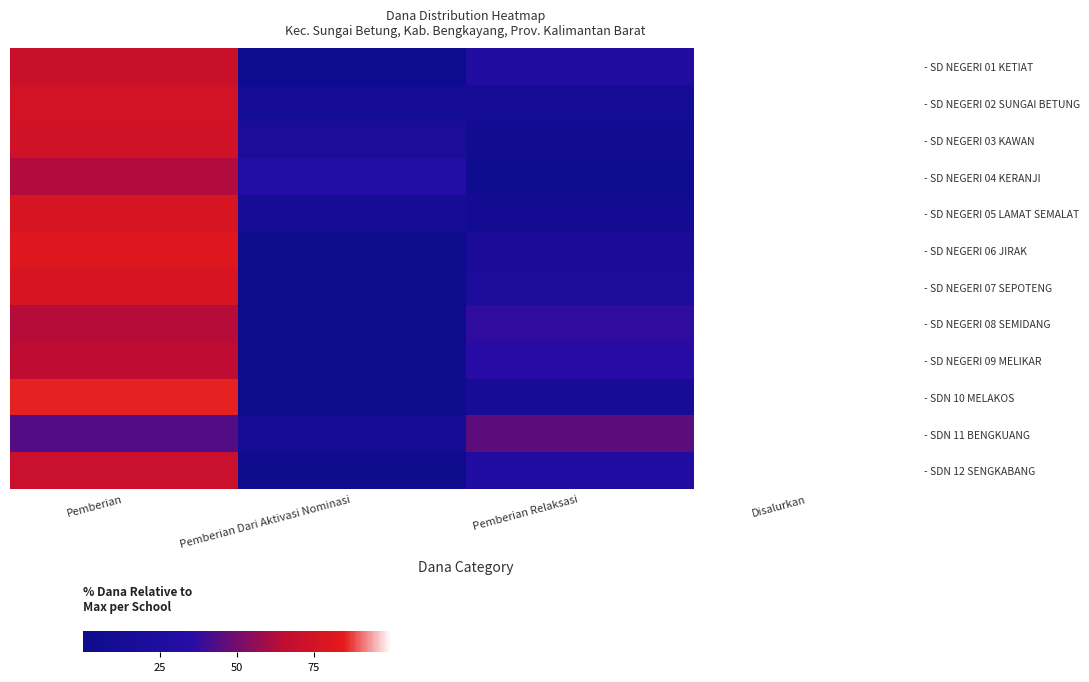

What is the greatest value displayed?

100.0